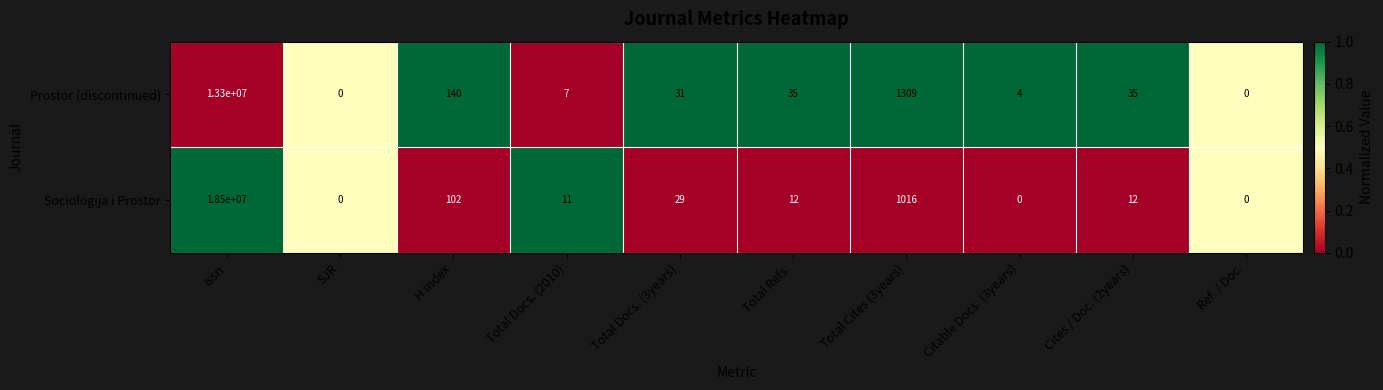

List the series in order of their overall mean, lowest first.

Prostor (discontinued), Sociologija i Prostor